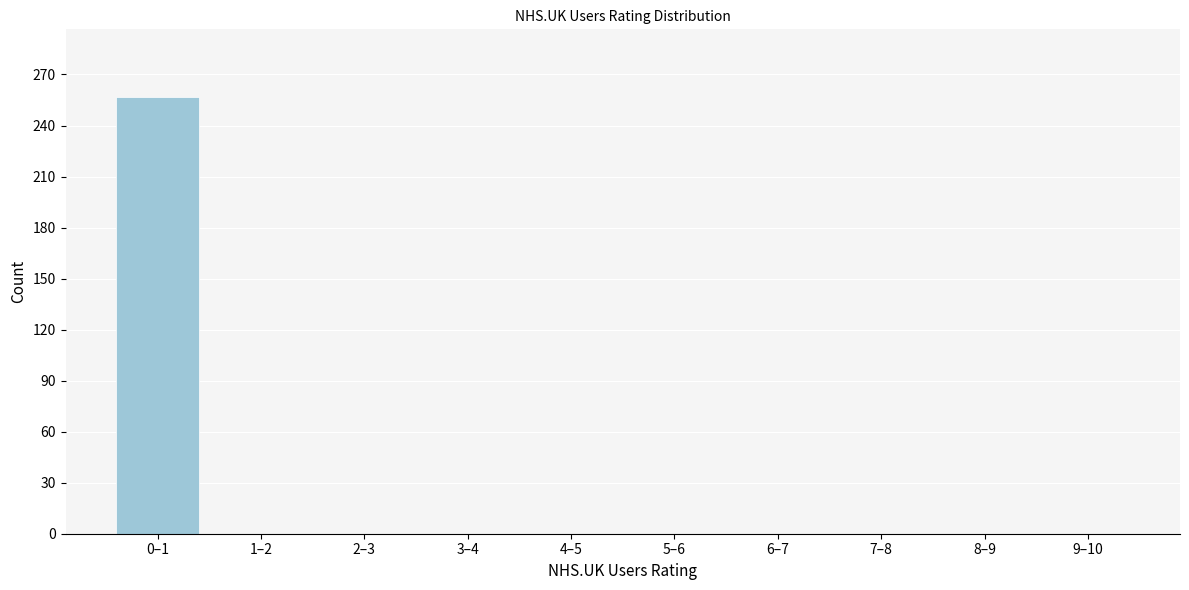

Reading right to left, what are all the values shown in this chart?

9–10=0	8–9=0	7–8=0	6–7=0	5–6=0	4–5=0	3–4=0	2–3=0	1–2=0	0–1=257